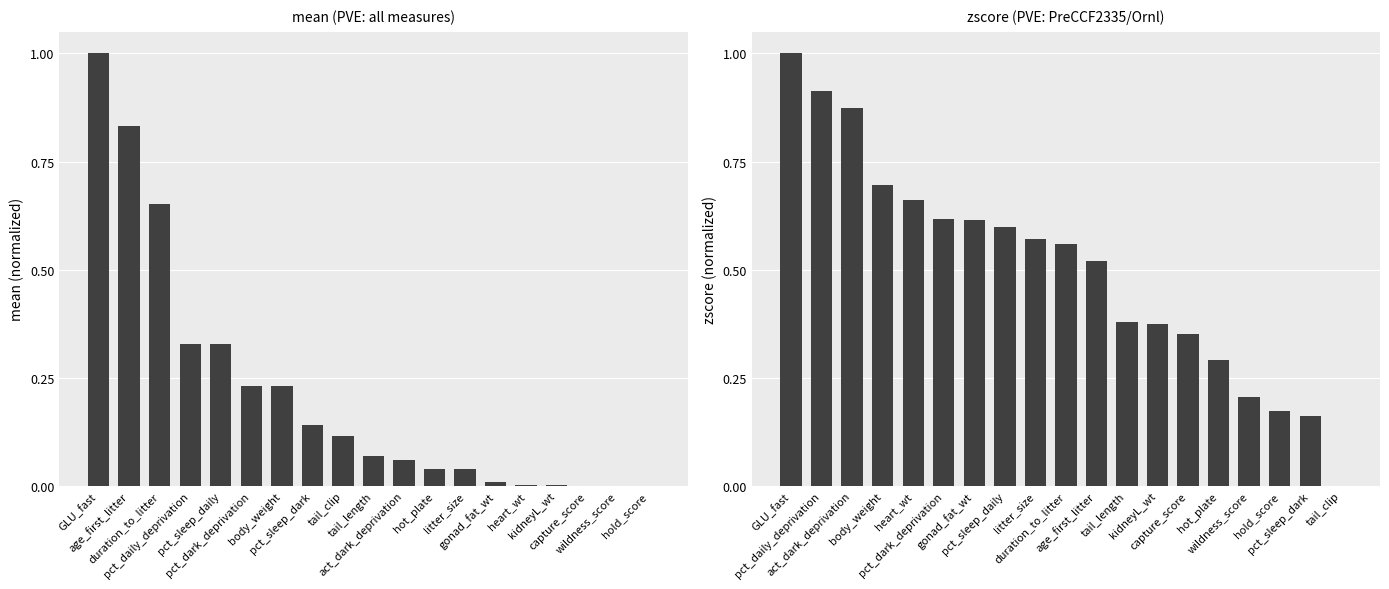

At how many categories does at least one series exceed 0?

18